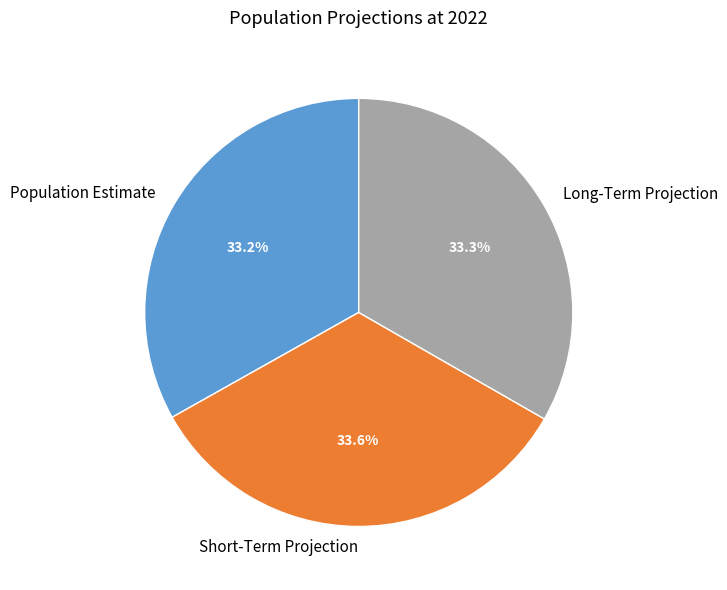

What is the ratio of the value at Long-Term Projection to the value at Population Estimate?

1.0